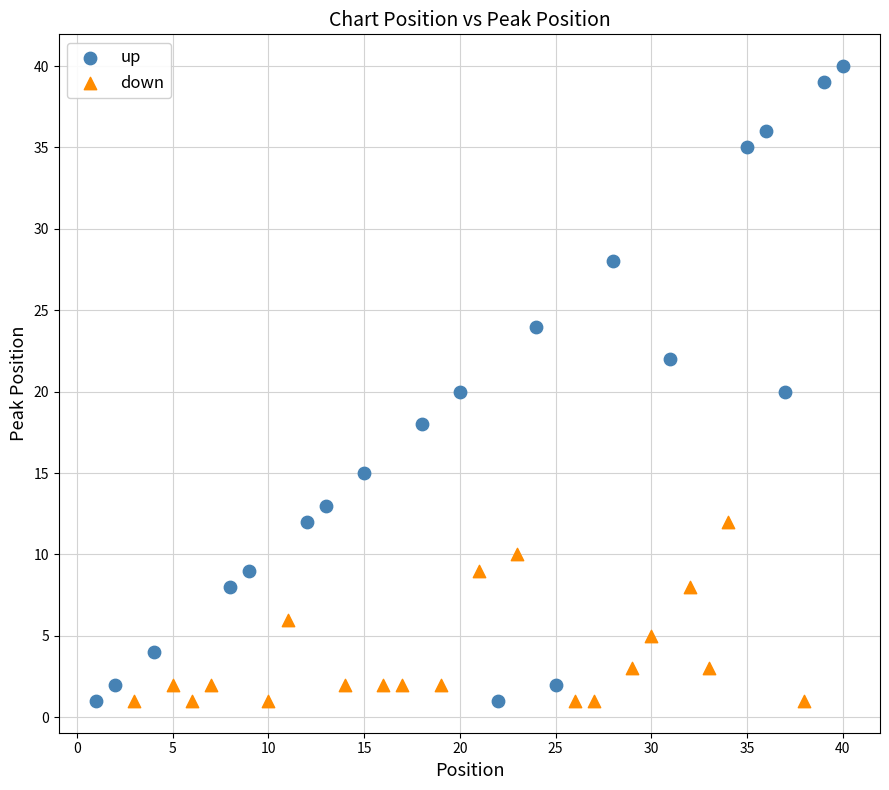

Which series contains the highest Y value?

up